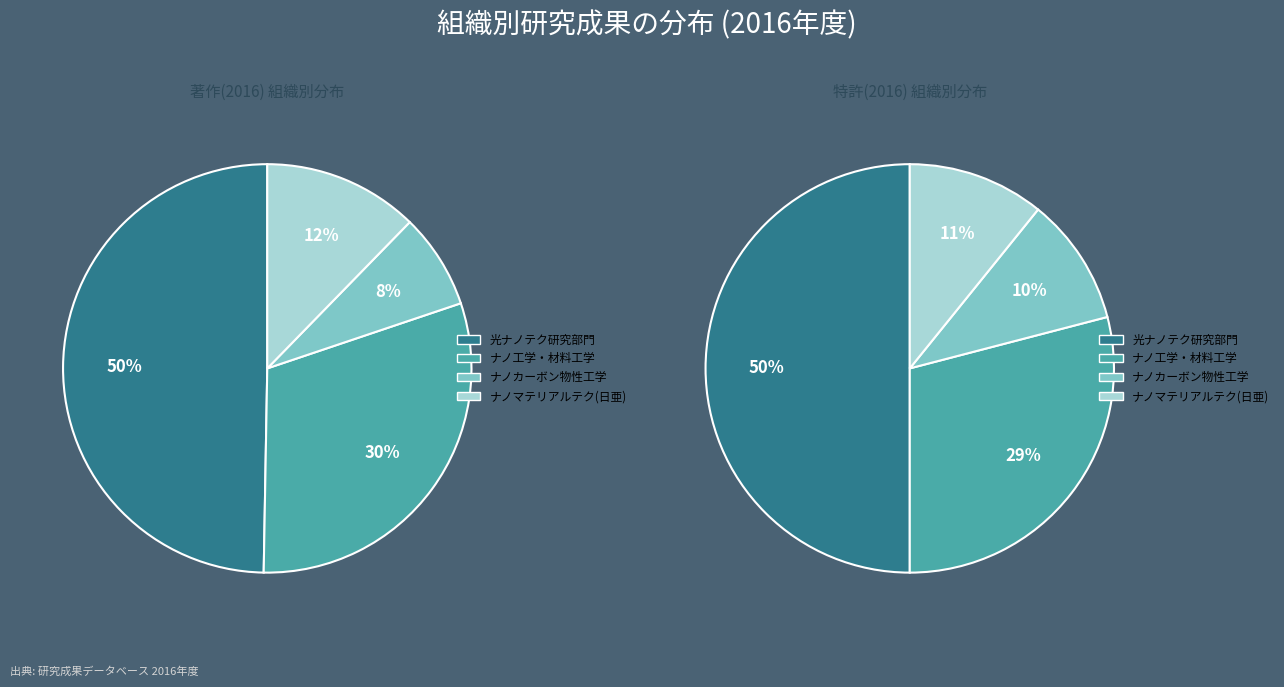

To the nearest percent, what percentage of the pie is ナノマテリアルテクノロジー分野(日亜寄附講座)?

12%